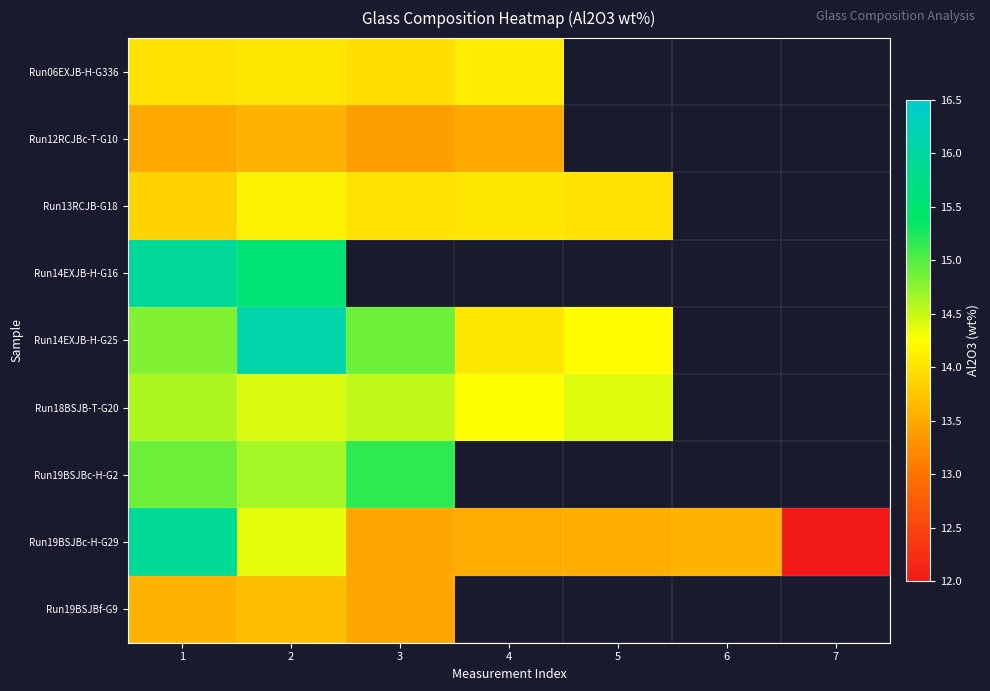

How many data points in Run13RCJB-G18 are less than 14?

2